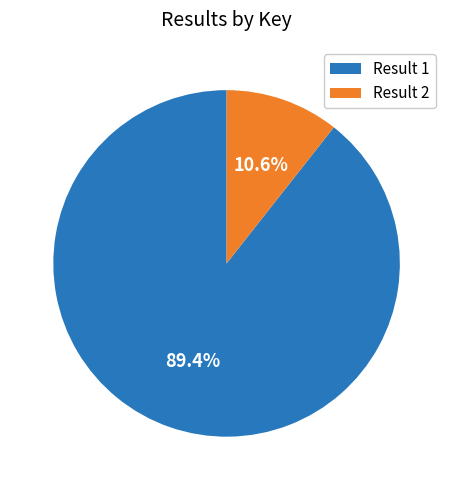

Which category has the biggest portion of the pie?

Result 1